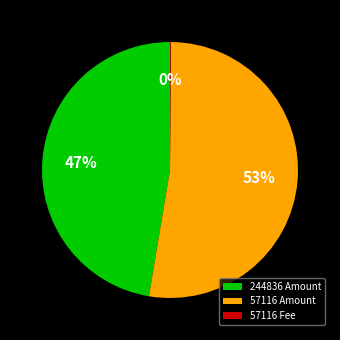

What percentage is the 244836 Amount slice, to the nearest percent?

47%